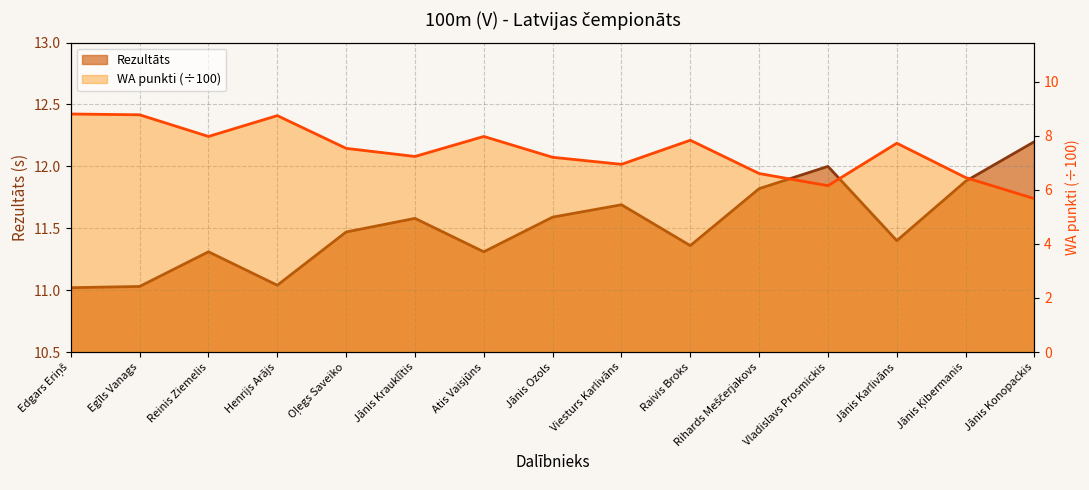

At which label is WA closest to 7?

Viesturs Karlivāns